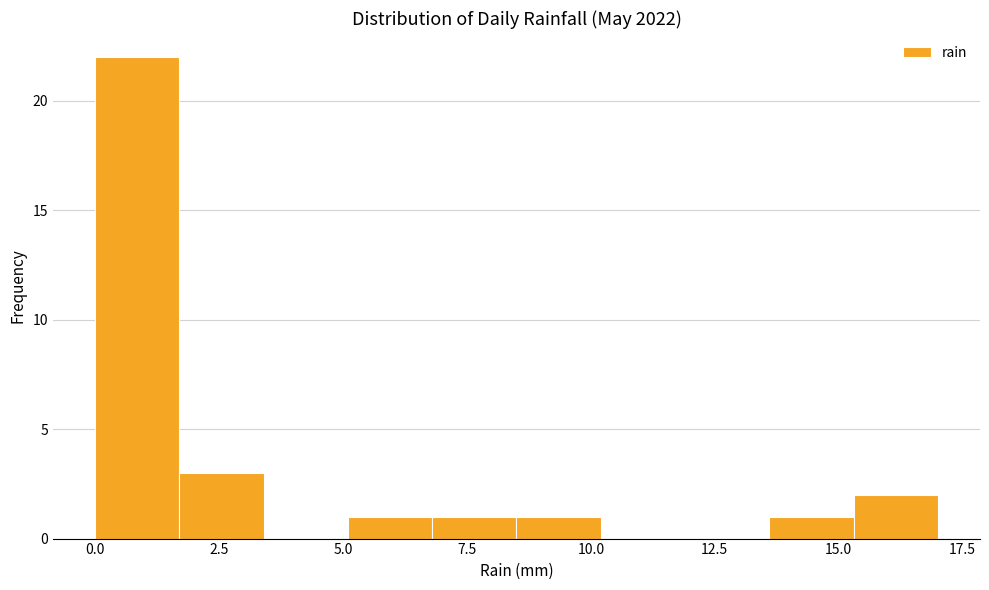

Around what value on the x-axis is the tallest bar? Give the approximate position of its centre, as read against the axis.

1.0